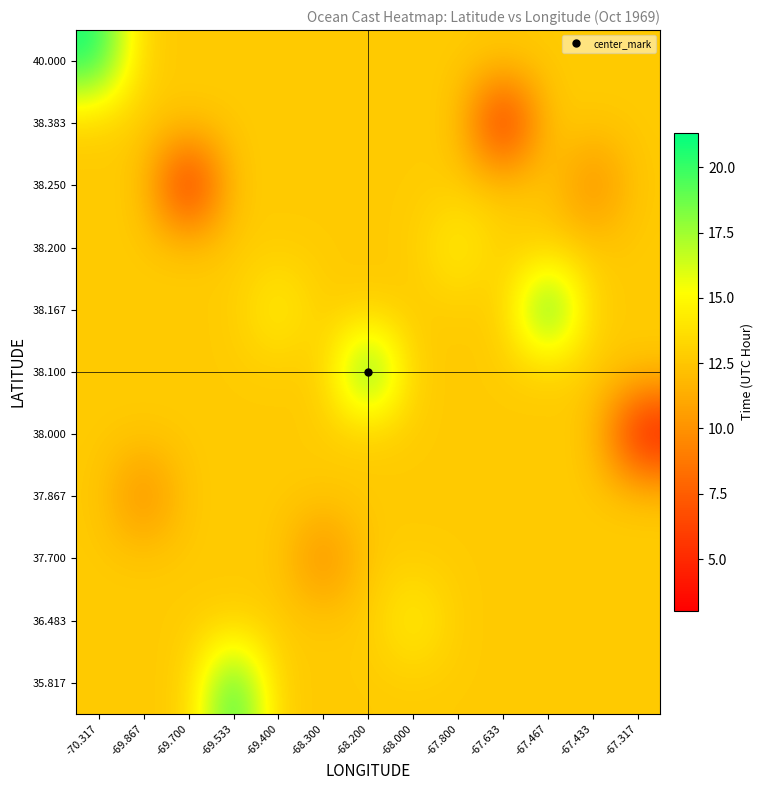

Between -70.317 and -67.317, which is larger?

-70.317